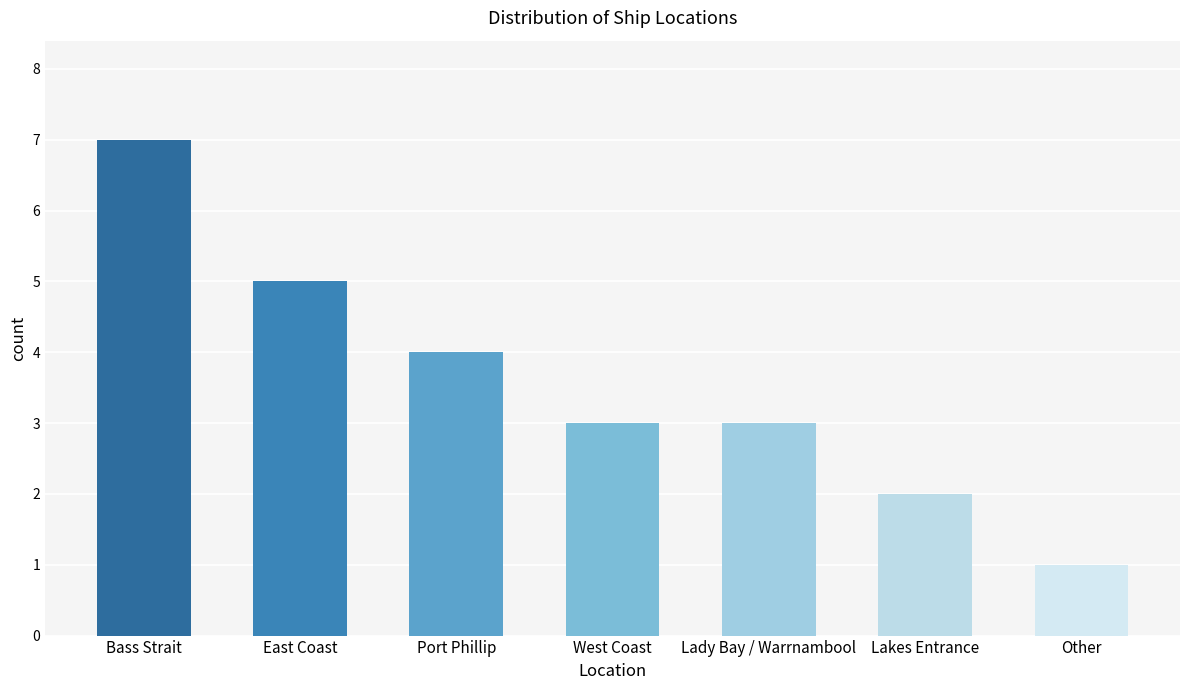

Where is the data nearest to the value 4?

Port Phillip